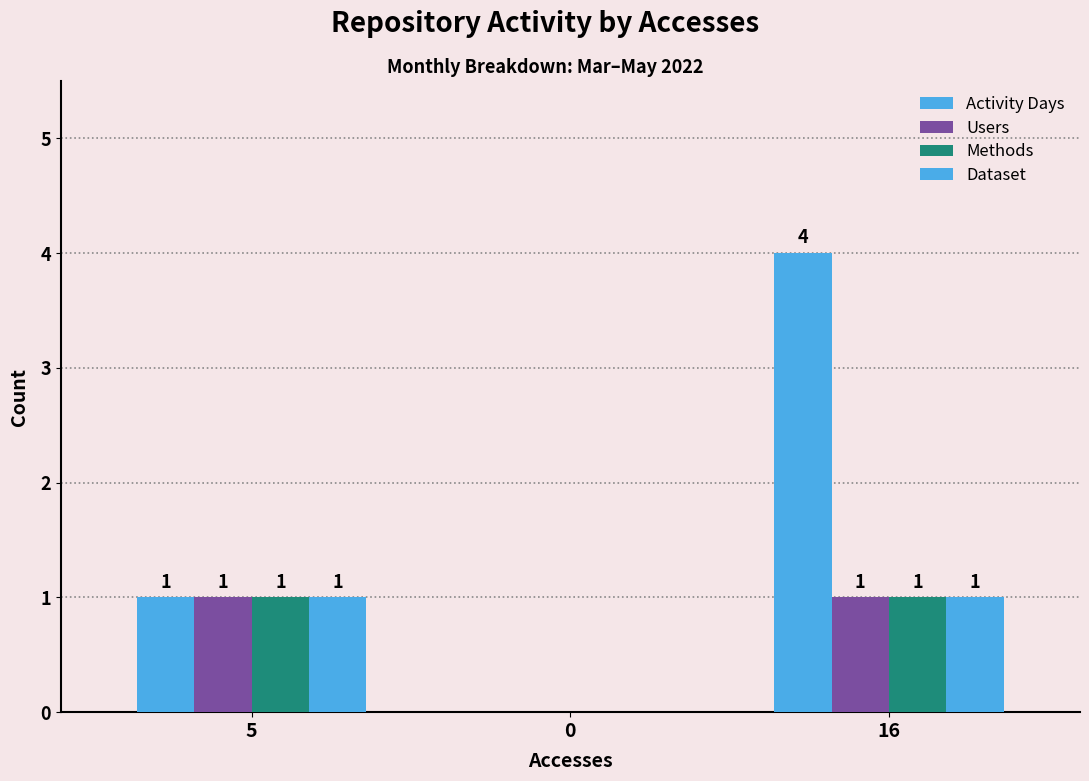

What is the highest value of the Methods series?

1